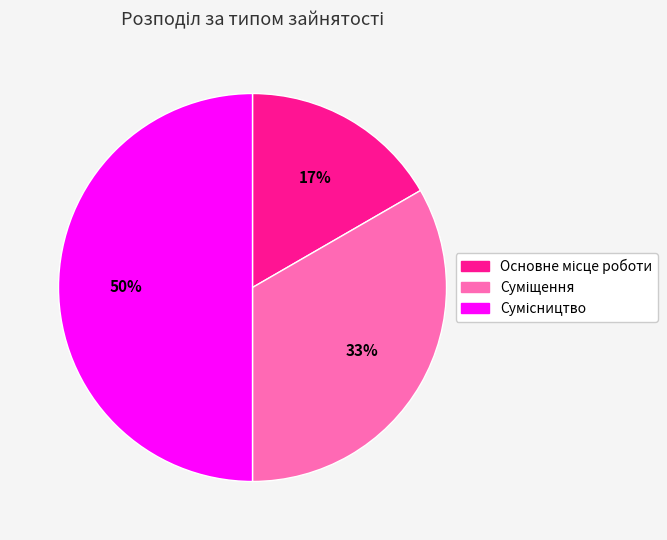

What is the ratio of the value at Сумісництво to the value at Основне місце роботи?

3.0